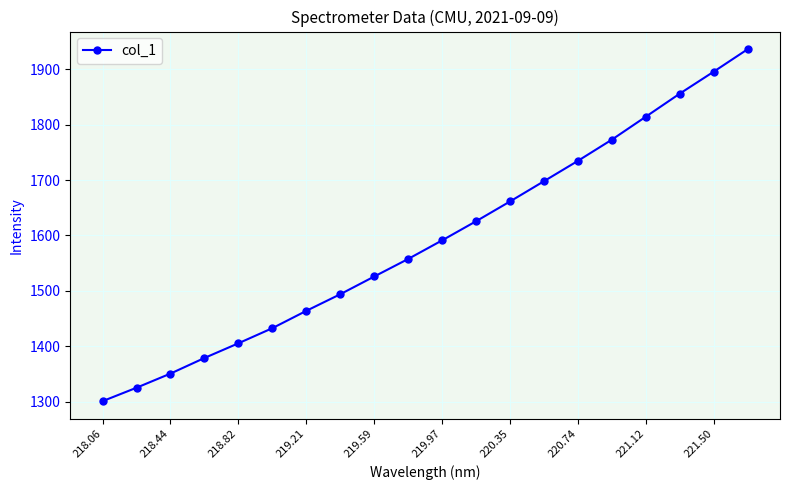

What is the value of the 7th point from the left?

1464.2